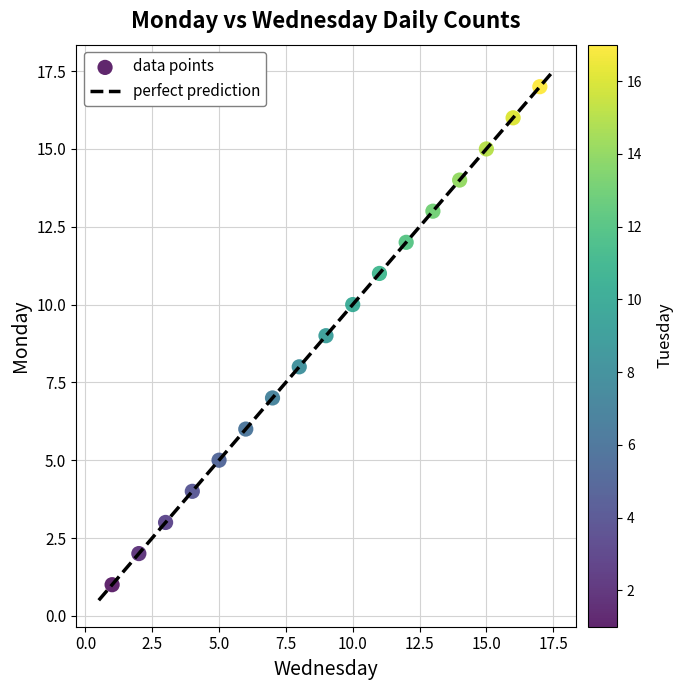

What is the range of X values (max minus min)?

16